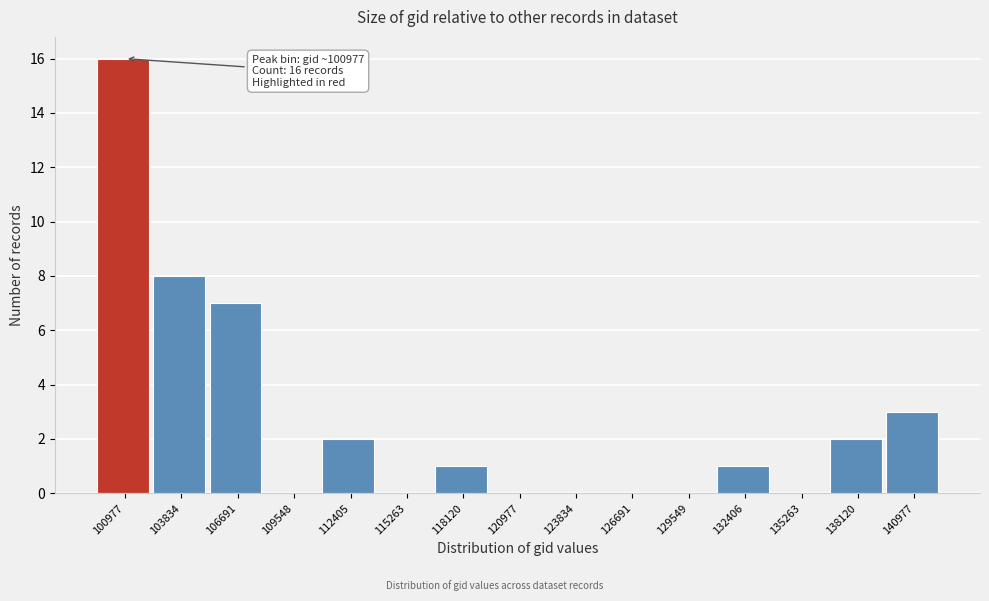

Reading left to right, list all the values displayed in this chart.

100977=16	103834=8	106691=7	109548=0	112405=2	115263=0	118120=1	120977=0	123834=0	126691=0	129549=0	132406=1	135263=0	138120=2	140977=3